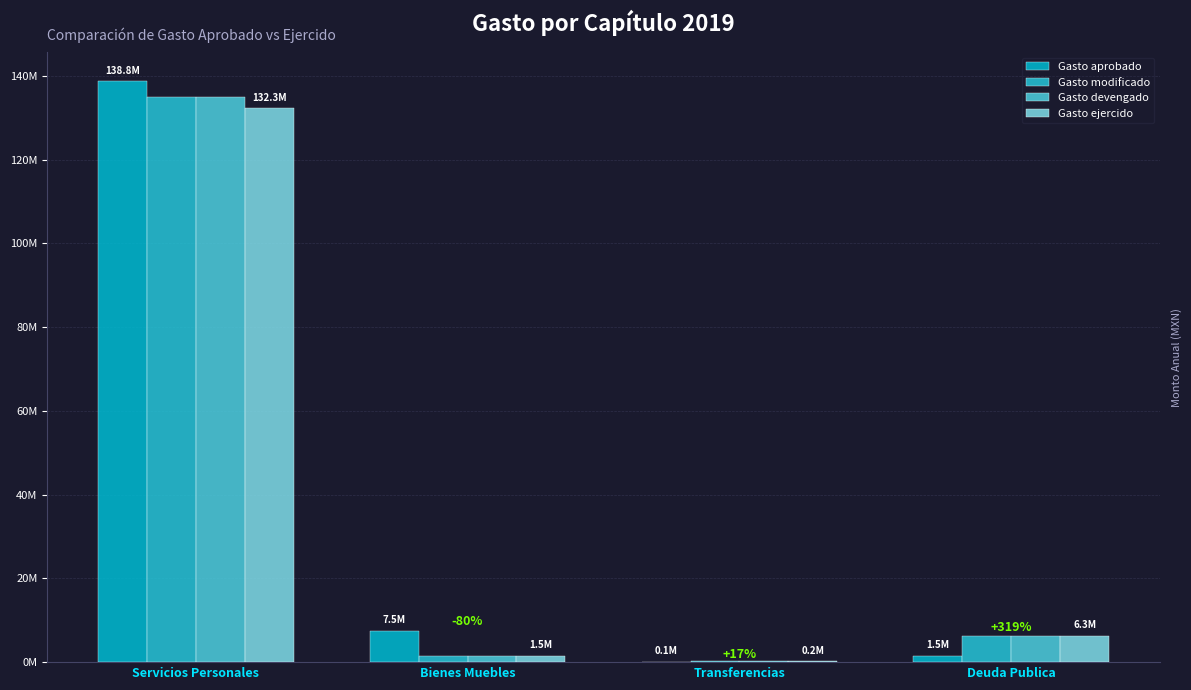

What are all the series names shown in the legend?

Gasto aprobado, Gasto modificado, Gasto devengado, Gasto ejercido